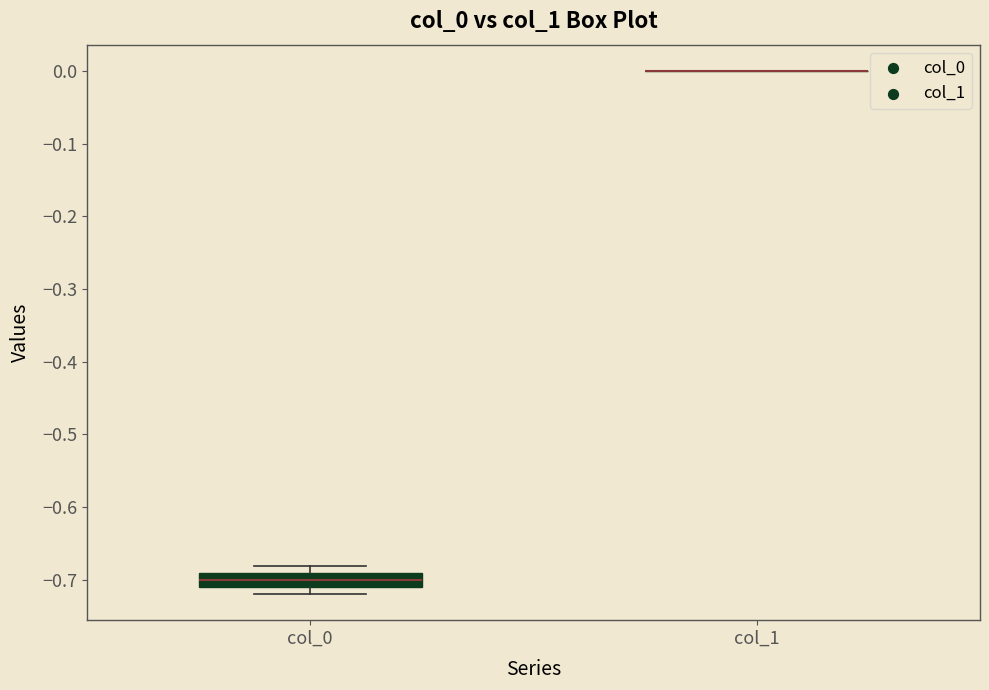

Comparing the boxes themselves (not the whiskers), which one is the tallest?

col_0